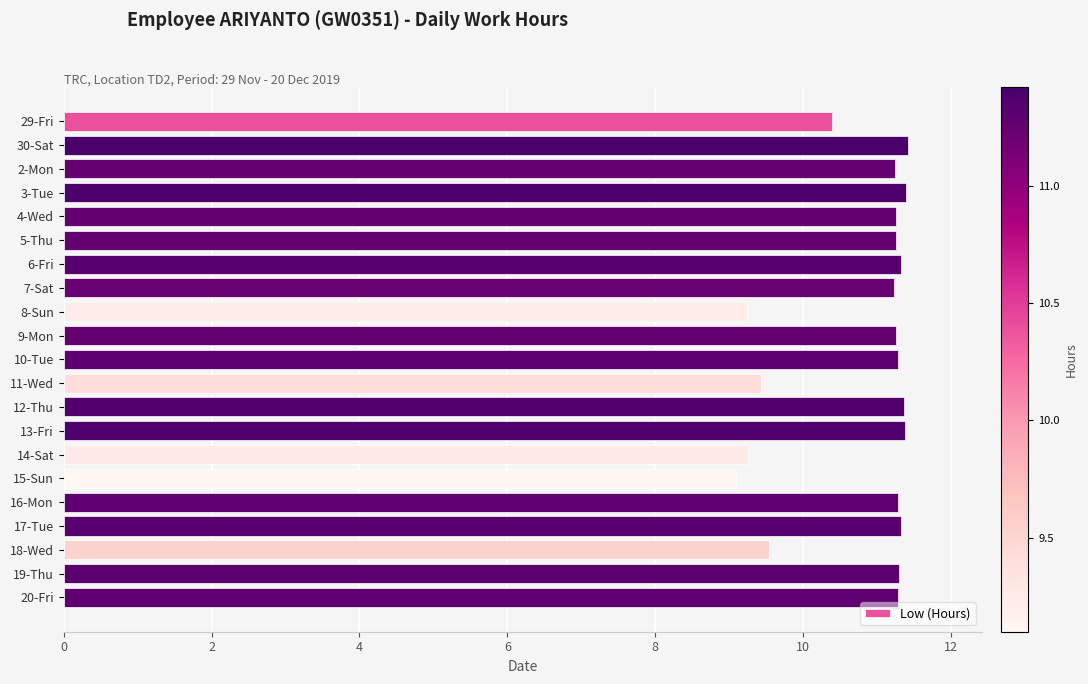

The chart shows a value of 14.4 at 11-Wed. True or false?

False